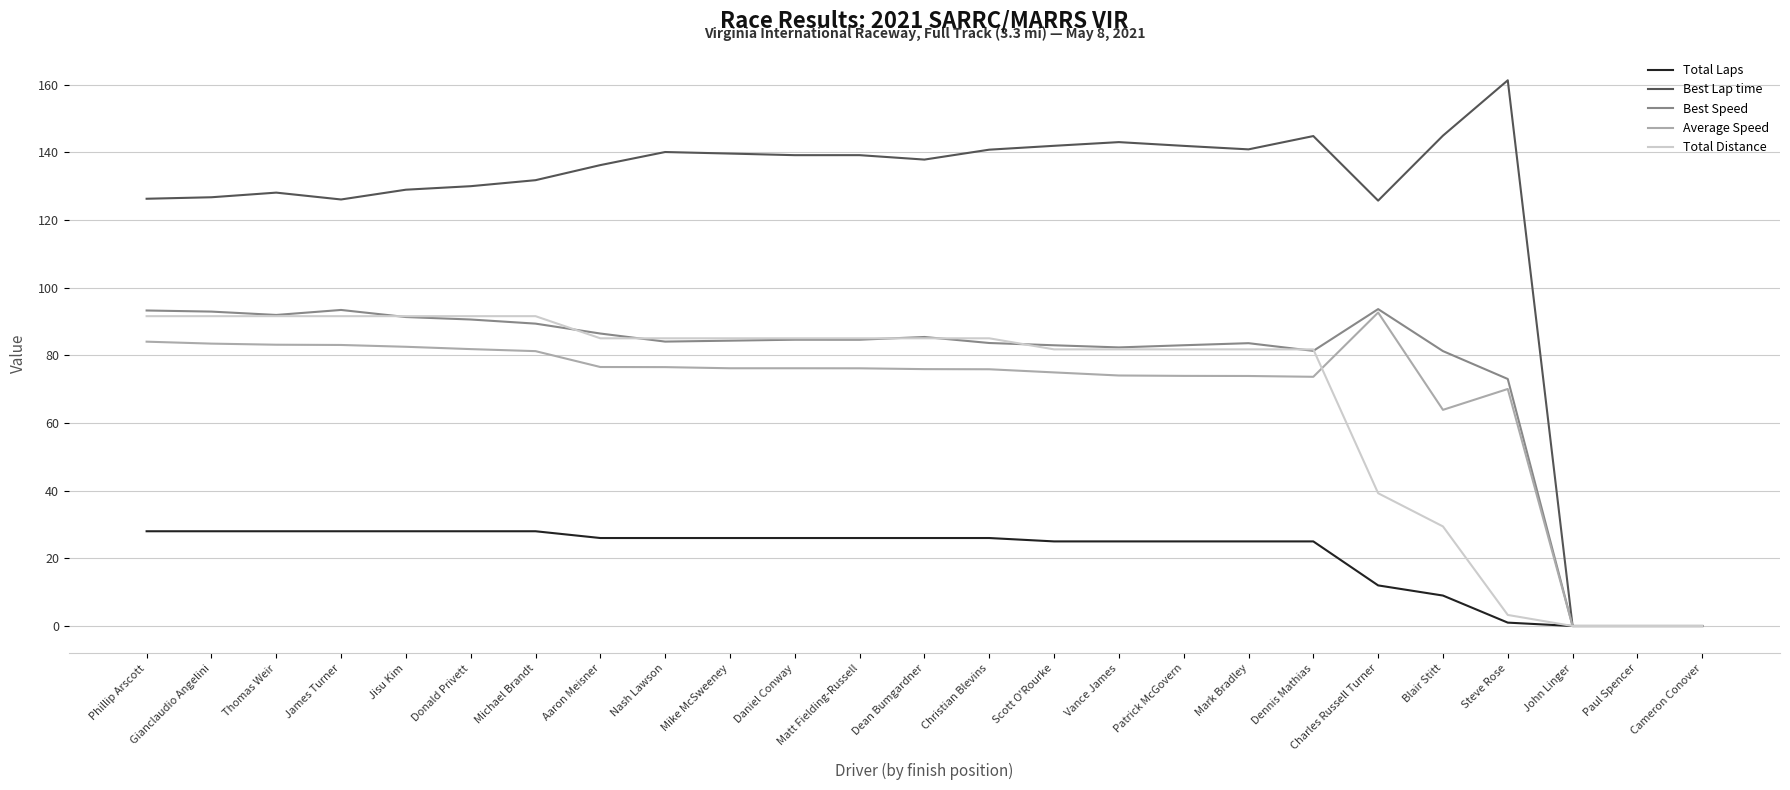

What is the approximate value of Total Laps at Thomas Weir?

28.0